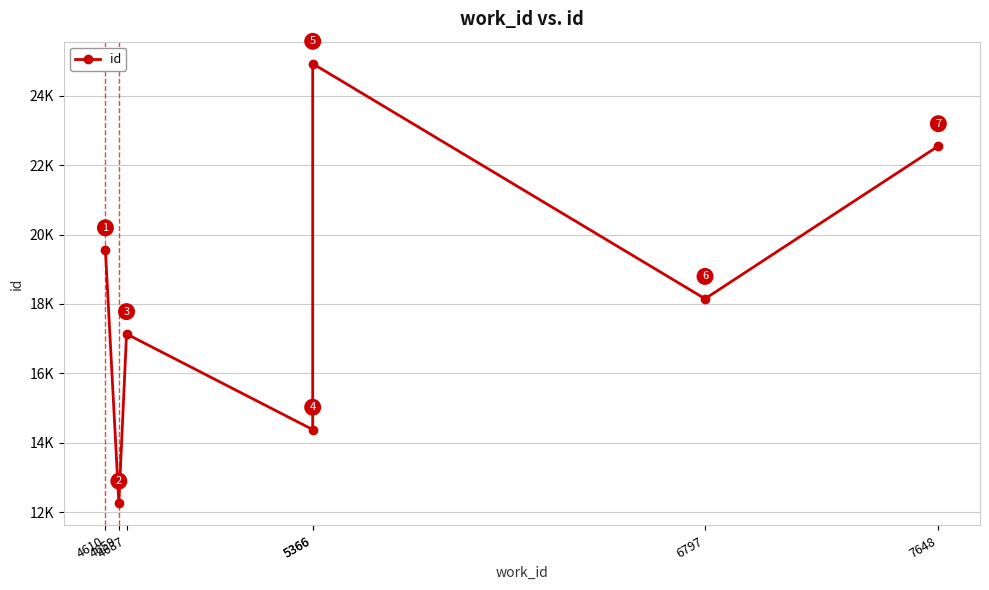

Is it true that the value at 6797 is 18150?

True